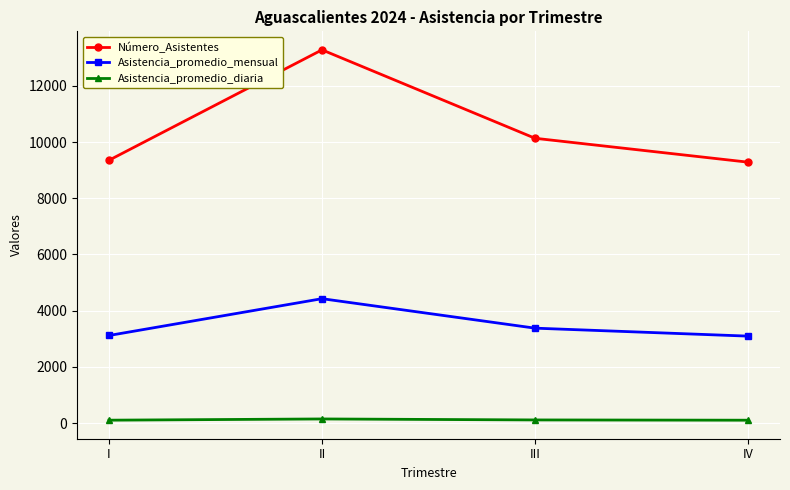

True or false: Asistencia_promedio_mensual and Asistencia_promedio_diaria cross at least once.

False